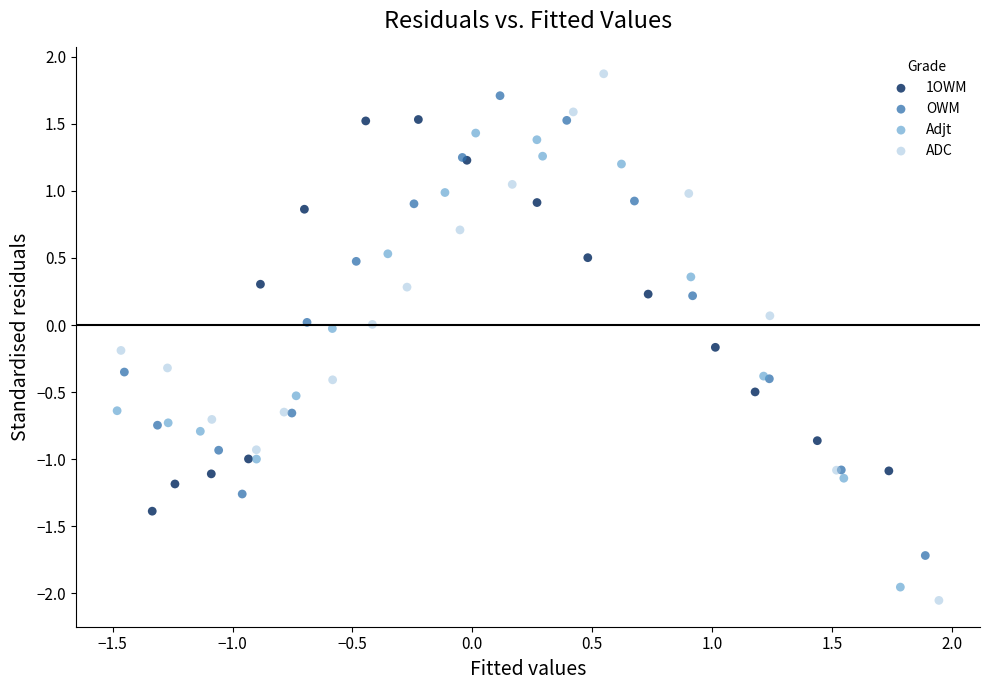

What are all the series names shown in the legend?

1OWM, OWM, Adjt, ADC